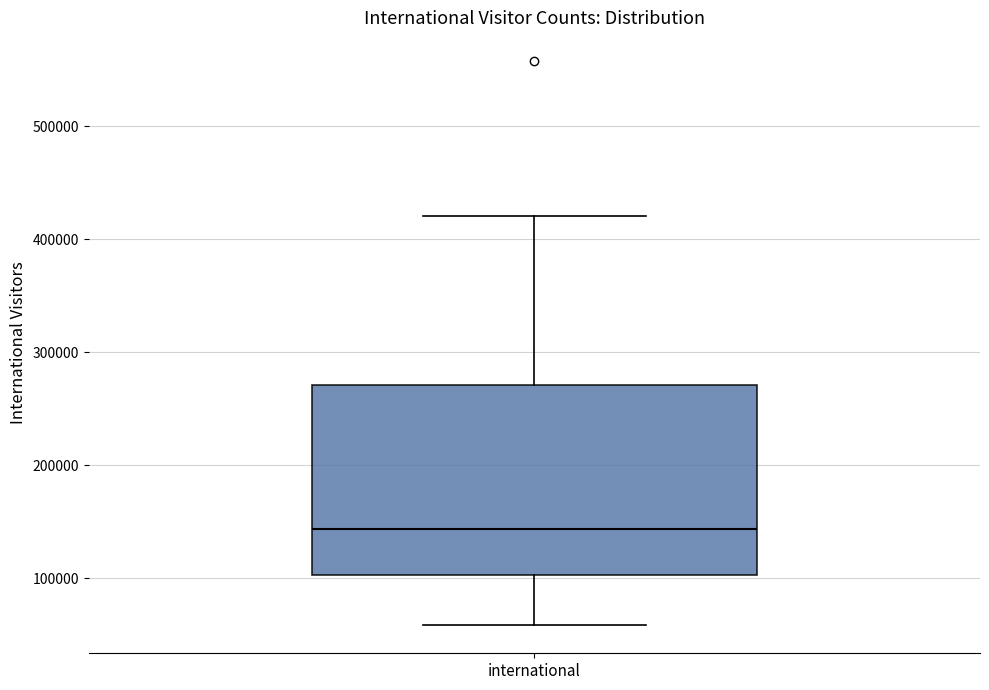

Transcribe this box plot: give where the median line is, the range the box spans, and where the two whiskers end, as read against the y-axis. The values are not printed on the chart, so give them approximately, as read against the axis.

median 140000, box 100000 to 270000, whiskers 60000 to 420000